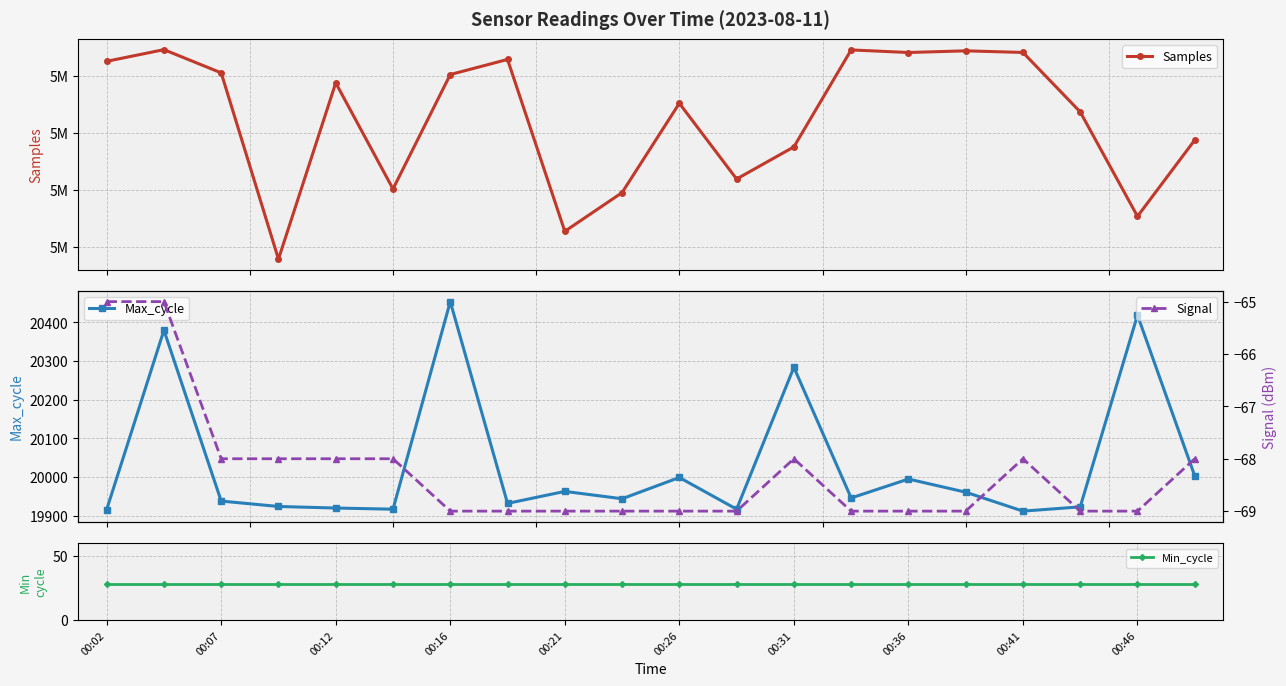

Reading left to right, list all the values displayed in this chart.

Samples: 5071286	5072310	5070273	5053923	5069395	5060083	5070126	5071450	5056364	5059763	5067602	5060957	5063776	5072286	5072059	5072206	5072064	5066845	5057679	5064379
Max_cycle: 19916	20380	19938	19924	19920	19917	20454	19932	19963	19944	19999	19917	20284	19946	19995	19961	19912	19923	20419	20003
Min_cycle: 28	28	28	28	28	28	28	28	28	28	28	28	28	28	28	28	28	28	28	28
Signal: -65	-65	-68	-68	-68	-68	-69	-69	-69	-69	-69	-69	-68	-69	-69	-69	-68	-69	-69	-68